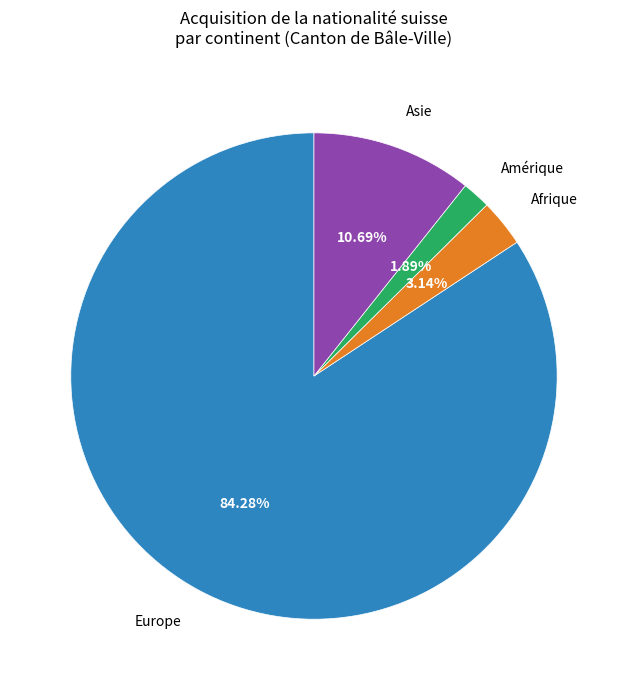

What is the ratio of the value at Afrique to the value at Asie?

0.3